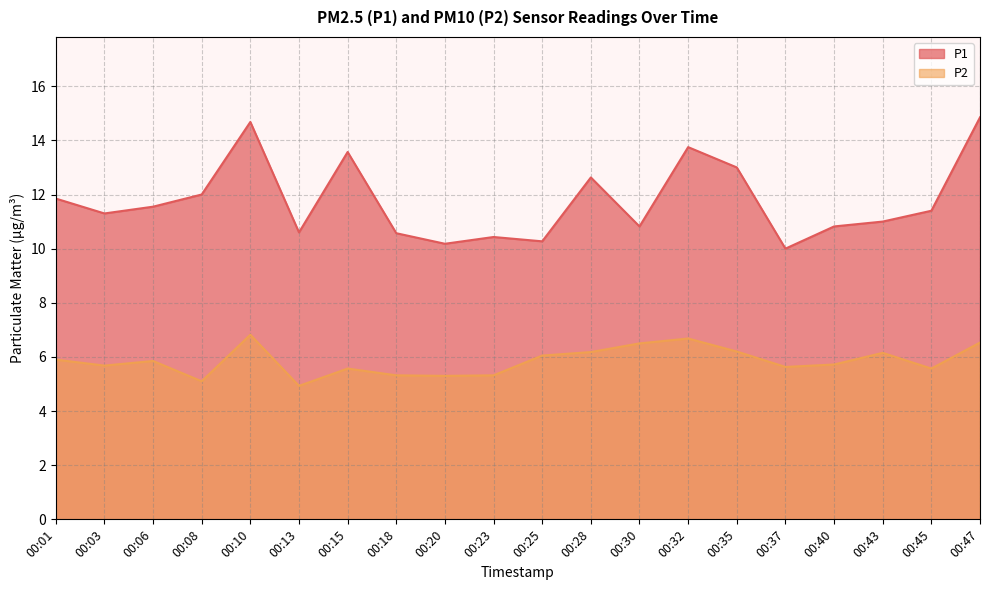

What is the sum of the P2 values at 00:06 and 00:23?

11.2